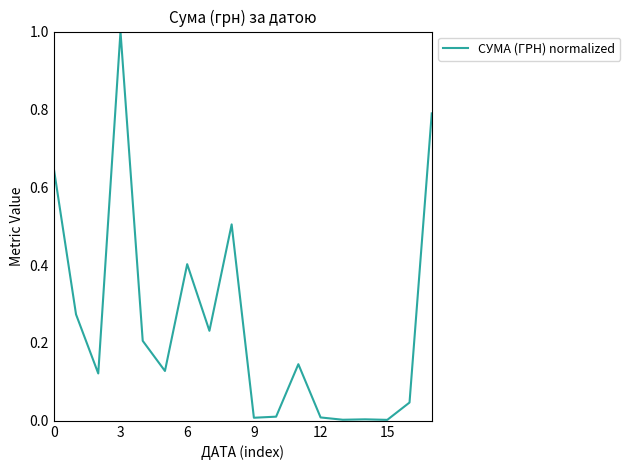

What is the maximum value shown in the chart?

1.0